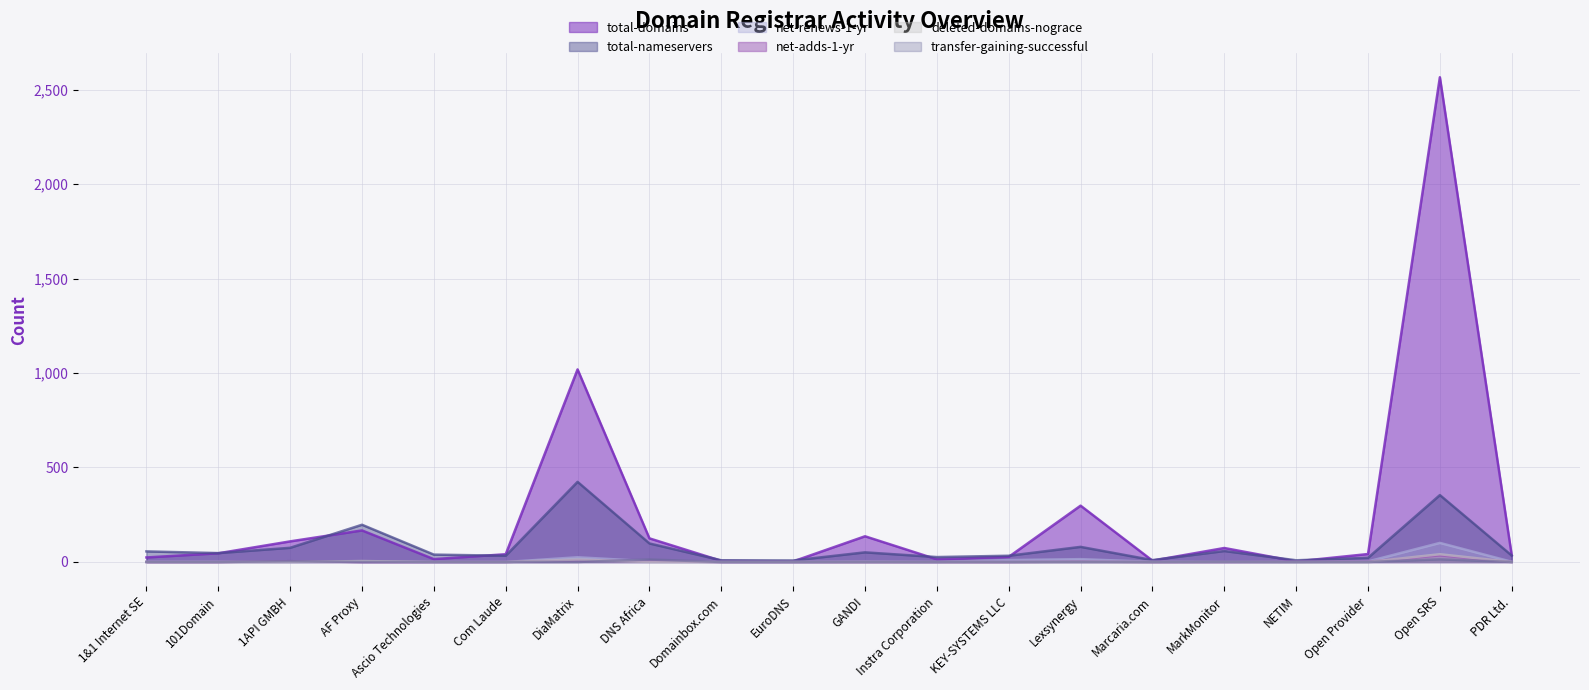

Reading left to right, extract all data points from this chart.

total-domains: 1&1 Internet SE=24	101Domain=46	1API GMBH=109	AF Proxy=167	Ascio Technologies=15	Com Laude=41	DiaMatrix=1019	DNS Africa=125	Domainbox.com=6	EuroDNS=3	GANDI=136	Instra Corporation=14	KEY-SYSTEMS LLC=27	Lexsynergy=298	Marcaria.com=7	MarkMonitor=74	NETIM=3	Open Provider=42	Open SRS=2565	PDR Ltd.=35
total-nameservers: 1&1 Internet SE=56	101Domain=47	1API GMBH=75	AF Proxy=197	Ascio Technologies=39	Com Laude=33	DiaMatrix=424	DNS Africa=98	Domainbox.com=9	EuroDNS=8	GANDI=51	Instra Corporation=26	KEY-SYSTEMS LLC=33	Lexsynergy=80	Marcaria.com=10	MarkMonitor=58	NETIM=9	Open Provider=22	Open SRS=354	PDR Ltd.=34
net-adds-1-yr: 1&1 Internet SE=0	101Domain=0	1API GMBH=4	AF Proxy=0	Ascio Technologies=0	Com Laude=0	DiaMatrix=9	DNS Africa=4	Domainbox.com=0	EuroDNS=0	GANDI=0	Instra Corporation=0	KEY-SYSTEMS LLC=0	Lexsynergy=2	Marcaria.com=0	MarkMonitor=0	NETIM=1	Open Provider=2	Open SRS=35	PDR Ltd.=0
net-renews-1-yr: 1&1 Internet SE=1	101Domain=1	1API GMBH=0	AF Proxy=2	Ascio Technologies=0	Com Laude=0	DiaMatrix=25	DNS Africa=4	Domainbox.com=0	EuroDNS=0	GANDI=2	Instra Corporation=0	KEY-SYSTEMS LLC=10	Lexsynergy=15	Marcaria.com=1	MarkMonitor=0	NETIM=0	Open Provider=3	Open SRS=101	PDR Ltd.=1
deleted-domains-nograce: 1&1 Internet SE=0	101Domain=0	1API GMBH=0	AF Proxy=5	Ascio Technologies=0	Com Laude=0	DiaMatrix=13	DNS Africa=0	Domainbox.com=0	EuroDNS=0	GANDI=0	Instra Corporation=0	KEY-SYSTEMS LLC=0	Lexsynergy=1	Marcaria.com=0	MarkMonitor=0	NETIM=0	Open Provider=0	Open SRS=41	PDR Ltd.=0
transfer-gaining-successful: 1&1 Internet SE=0	101Domain=0	1API GMBH=4	AF Proxy=0	Ascio Technologies=0	Com Laude=0	DiaMatrix=0	DNS Africa=13	Domainbox.com=0	EuroDNS=0	GANDI=0	Instra Corporation=0	KEY-SYSTEMS LLC=0	Lexsynergy=0	Marcaria.com=0	MarkMonitor=1	NETIM=0	Open Provider=0	Open SRS=14	PDR Ltd.=0